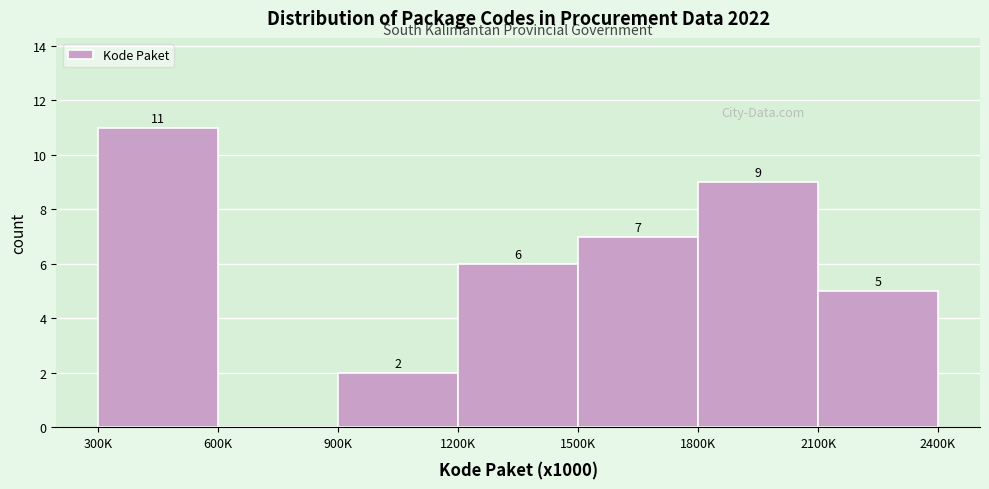

Reading left to right, list all the values displayed in this chart.

300K=11	600K=0	900K=2	1200K=6	1500K=7	1800K=9	2100K=5